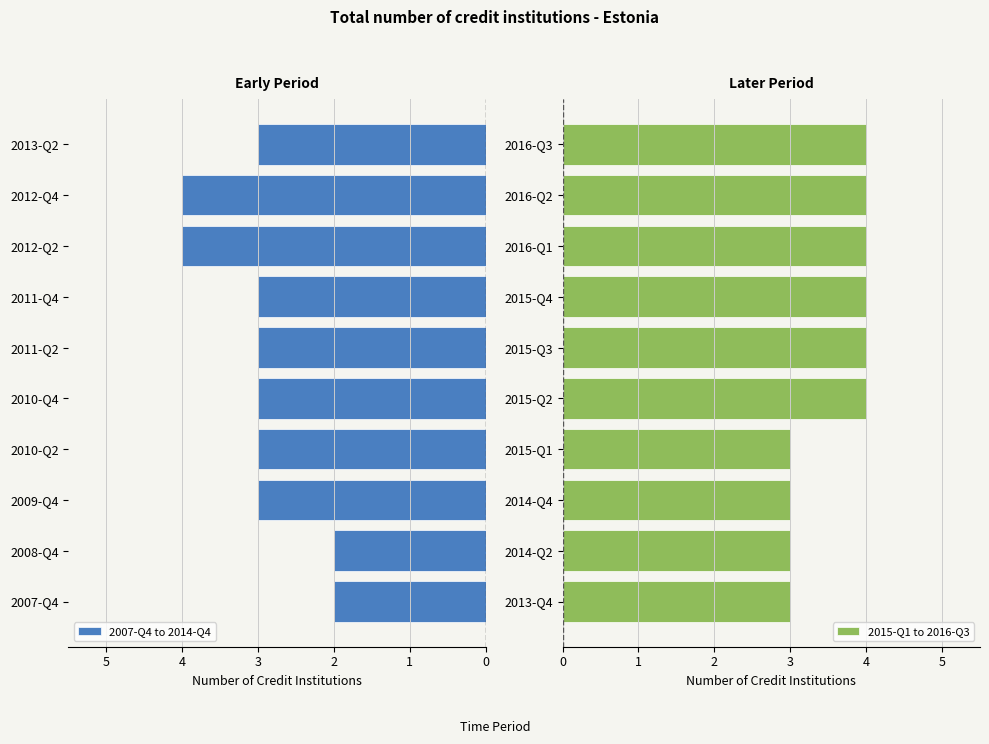

How many bars are there in total?

20